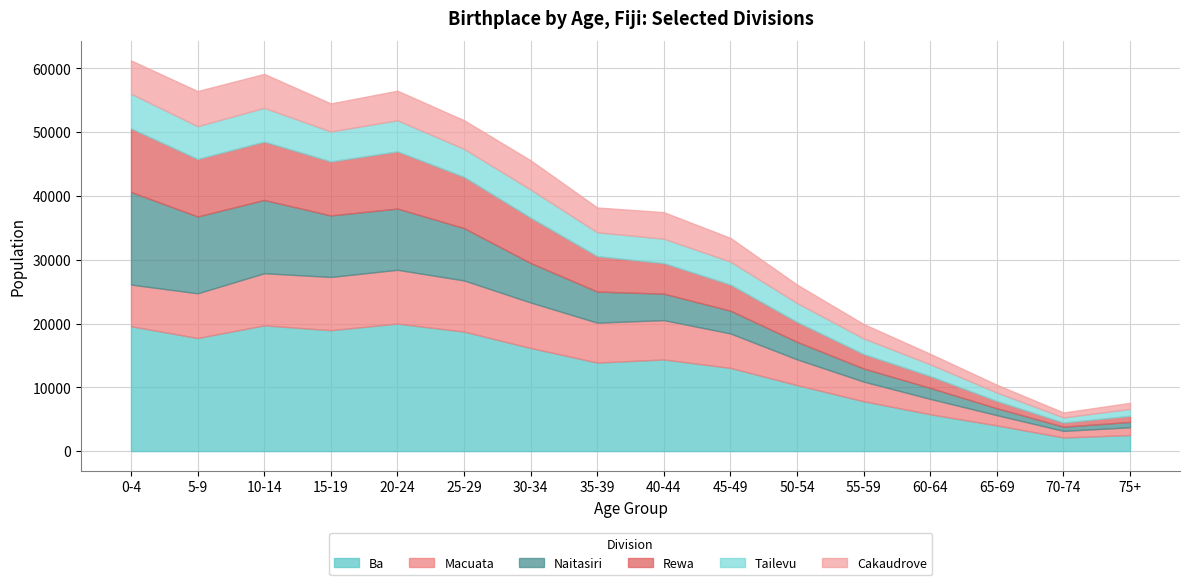

The Macuata series shows 1032 at 70-74. True or false?

True